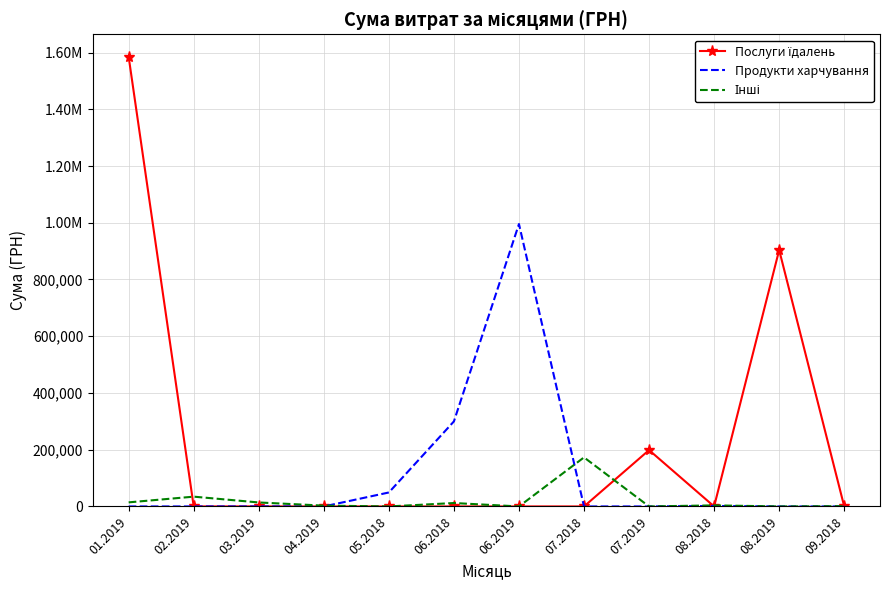

How many data points does each series have?

12